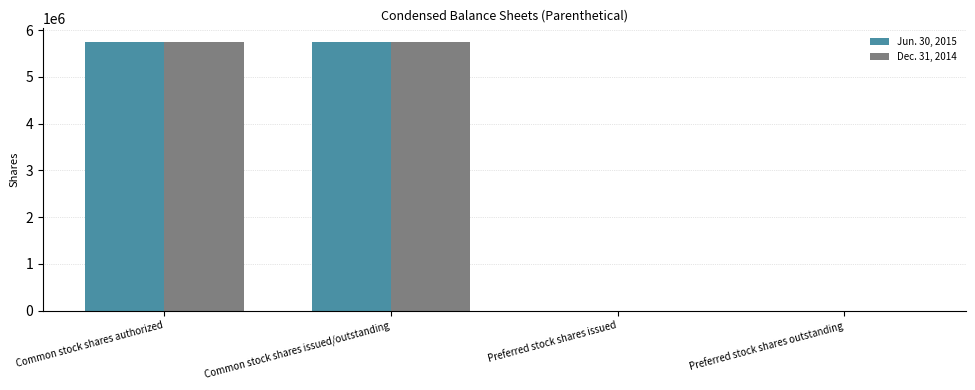

Is it true that Dec. 31, 2014 equals 3416316 at Preferred stock shares issued?

False